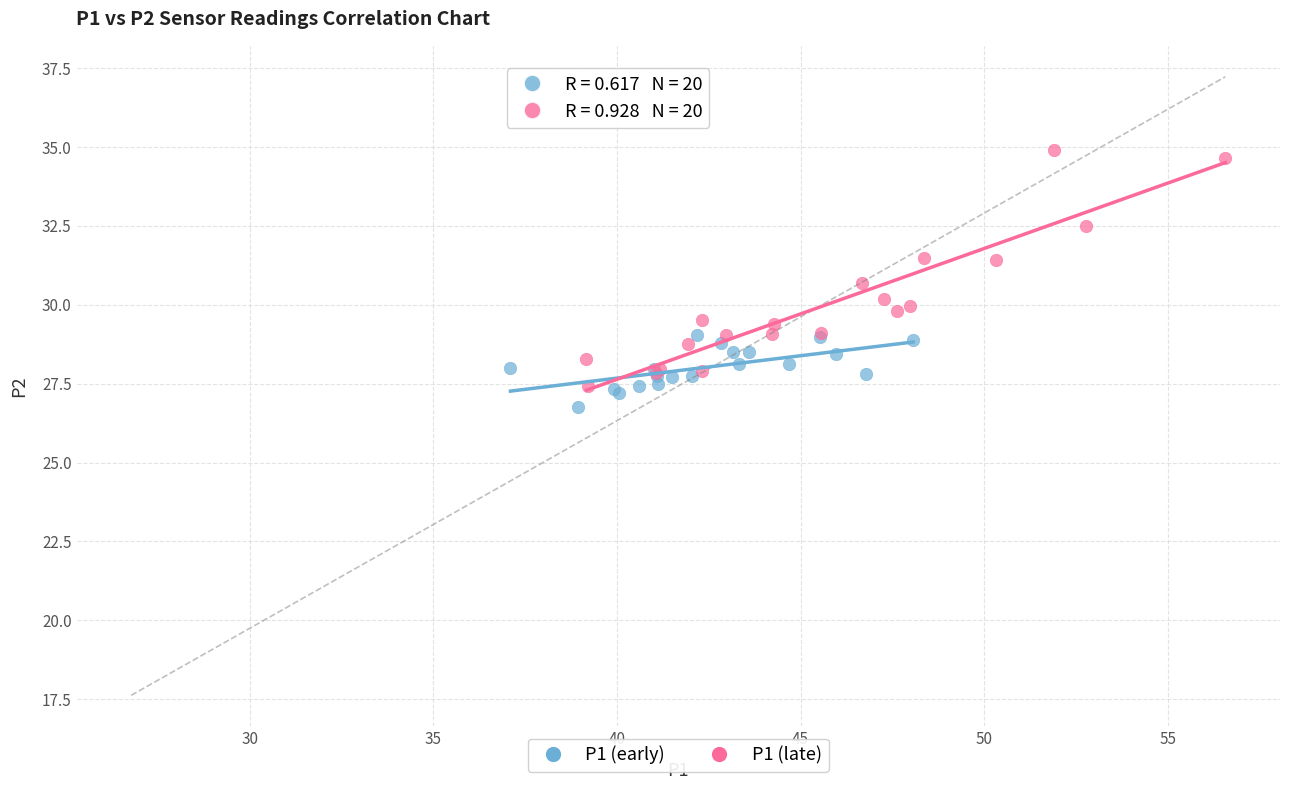

Which series reaches the maximum Y coordinate?

P1 (late)